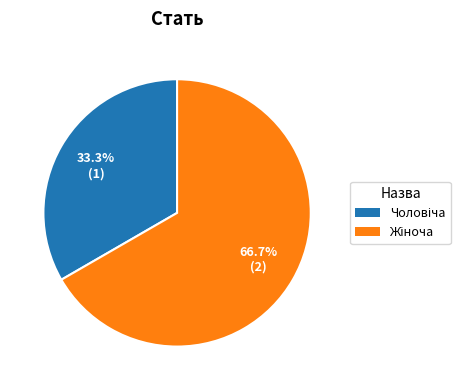

Does any single category account for the majority?

Yes